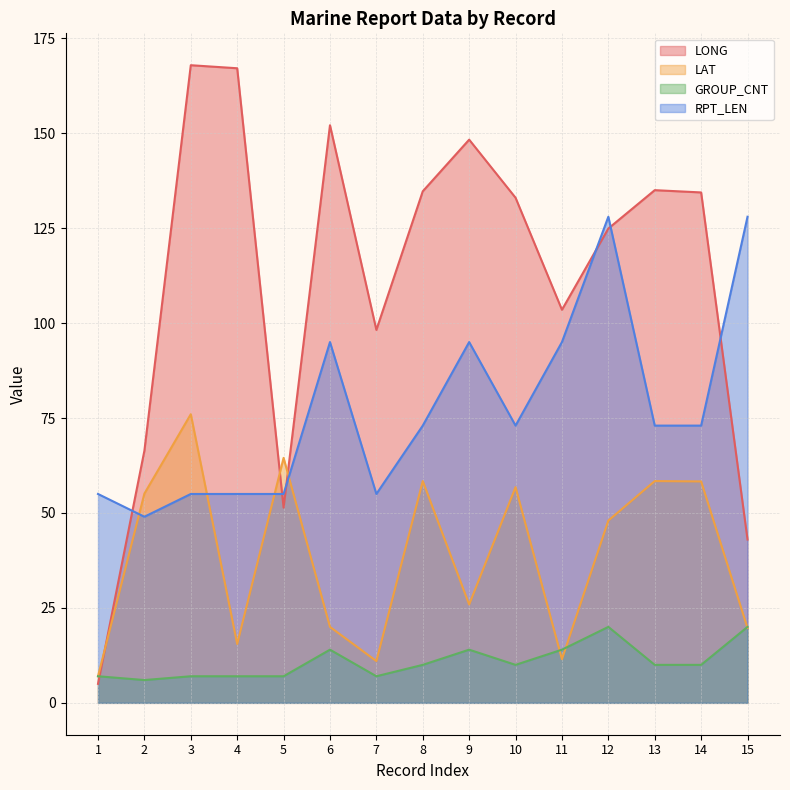

What is the difference between the LONG values at 10 and 3?

34.9